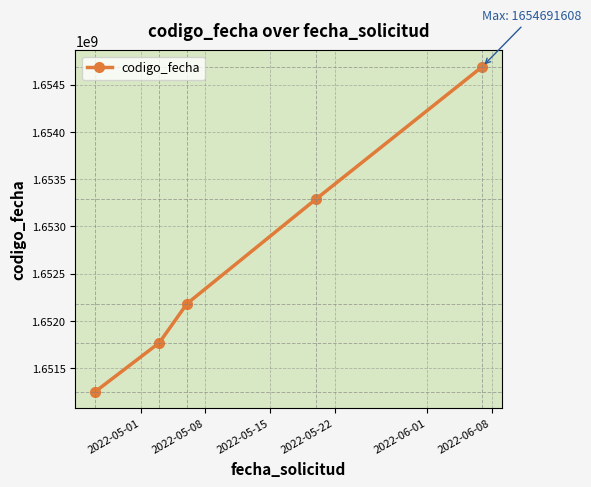

What is the value of the 3rd point from the left?

1652183181